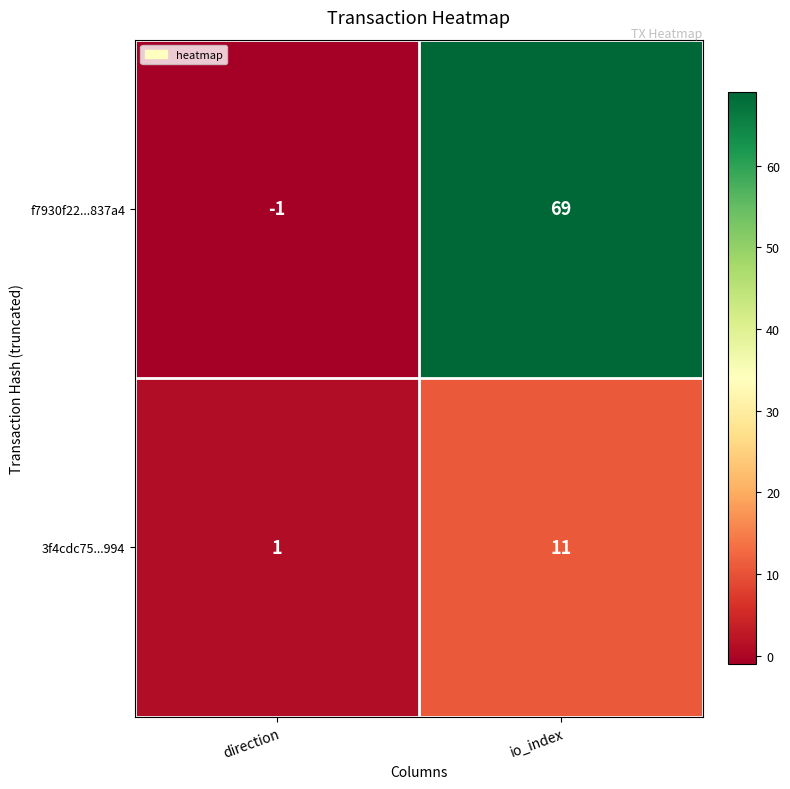

Reading left to right, extract all data points from this chart.

f7930f22...837a4: -1	69
3f4cdc75...994: 1	11